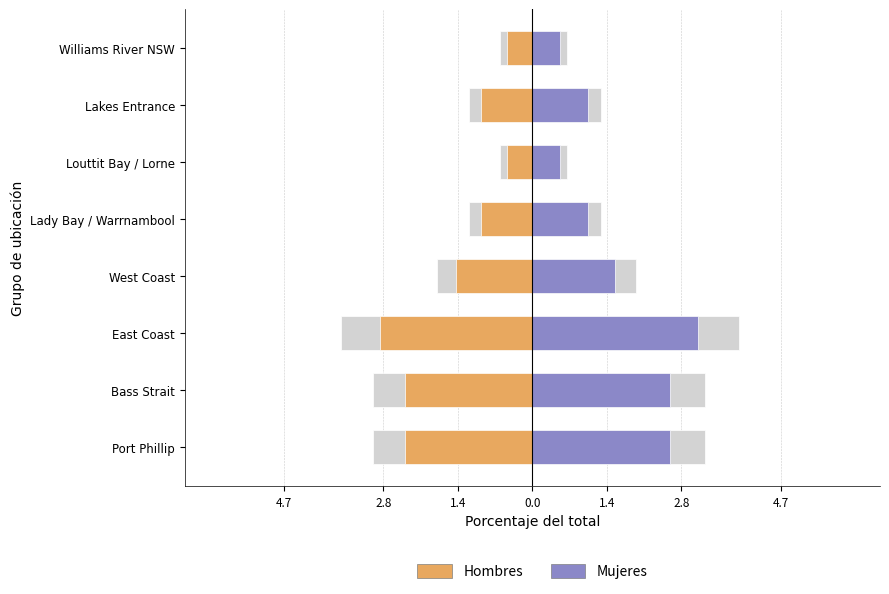

Is it true that Mujeres equals 0.2 at Louttit Bay / Lorne?

False